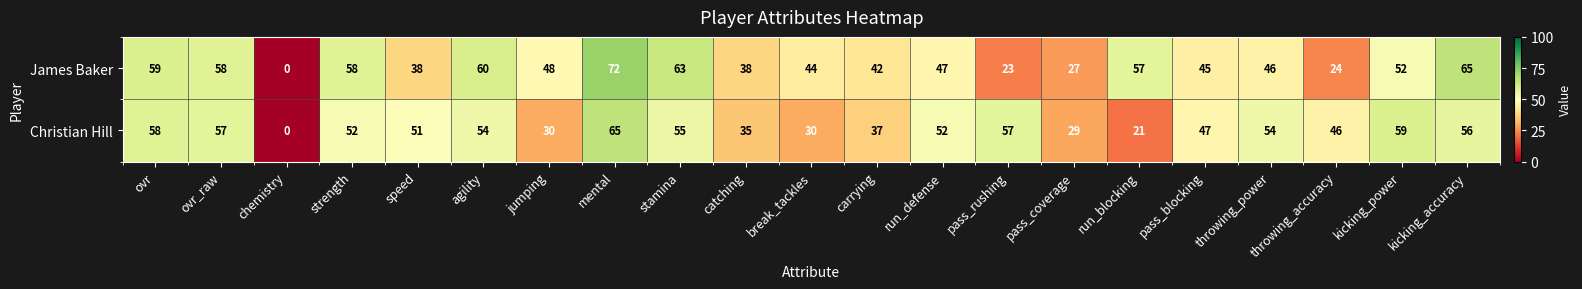

Which series has the largest total across all categories?

James Baker